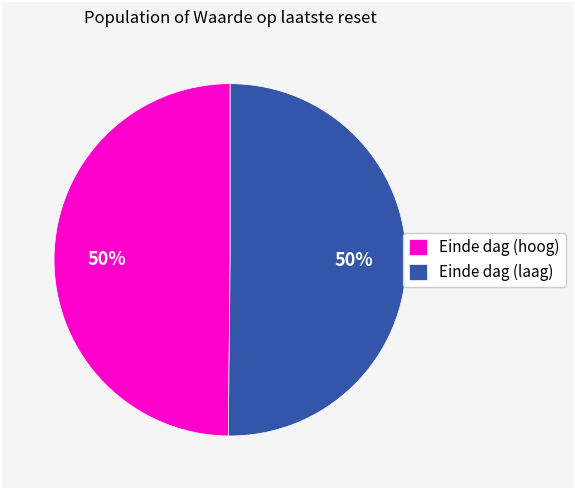

Is it true that Einde dag (hoog) is 61% of the pie?

False